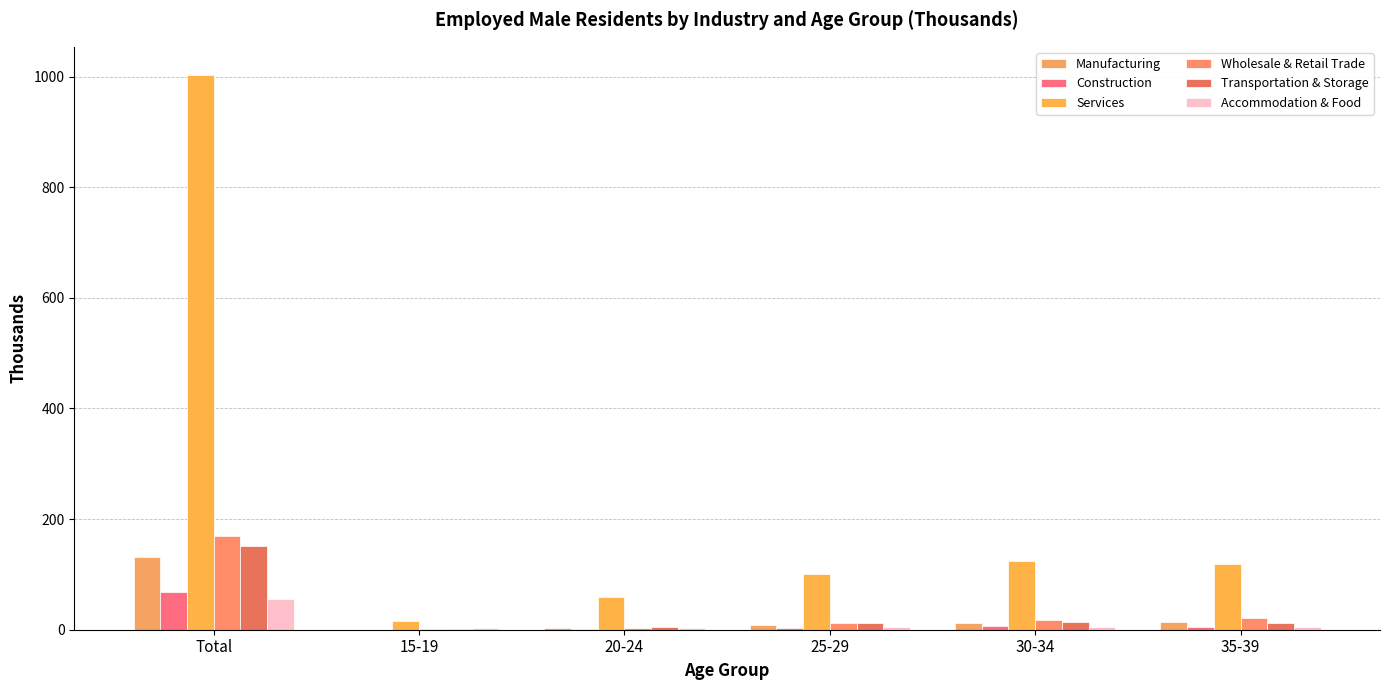

Rank the categories by Wholesale & Retail Trade value from lowest to highest.

15-19, 20-24, 25-29, 30-34, 35-39, Total